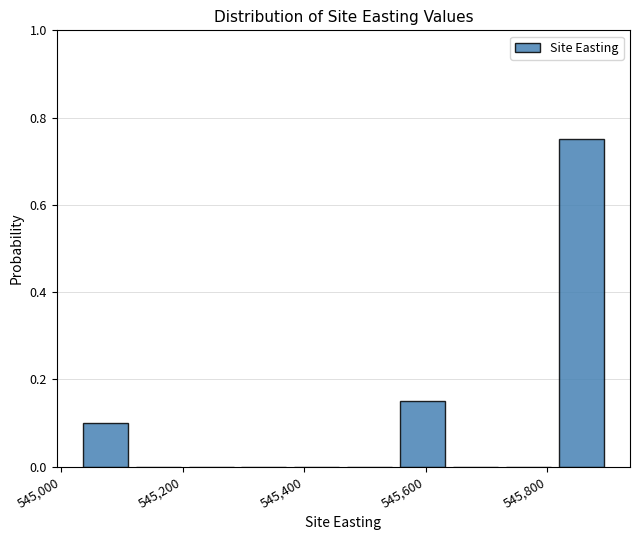

Reading left to right, list every bar in this chart as the range it spans on the x-axis followed by its height. Neither the bar edges nor the heights are printed on the chart, so give them approximately, as read against the axes.

545020 to 545120: 0.10
545120 to 545200: 0
545200 to 545300: 0
545300 to 545380: 0
545380 to 545460: 0
545460 to 545560: 0
545560 to 545640: 0.16
545640 to 545720: 0
545720 to 545820: 0
545820 to 545900: 0.76